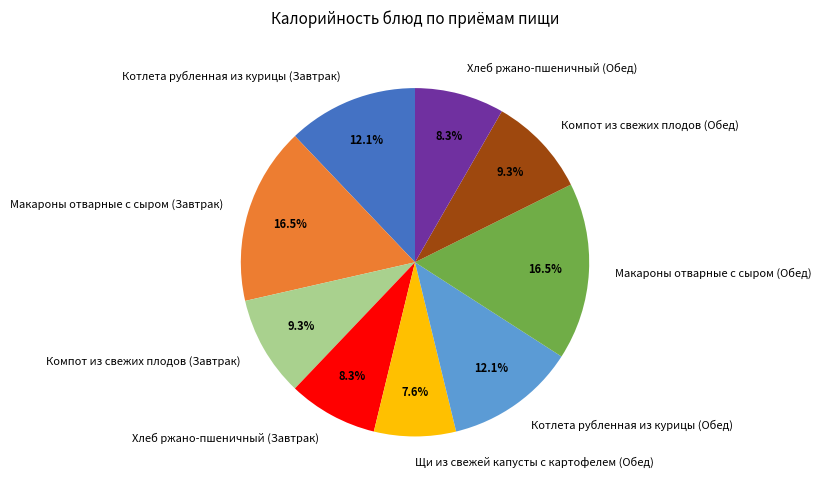

Which has a higher value, Щи из свежей капусты с картофелем (Обед) or Котлета рубленная из курицы (Завтрак)?

Котлета рубленная из курицы (Завтрак)